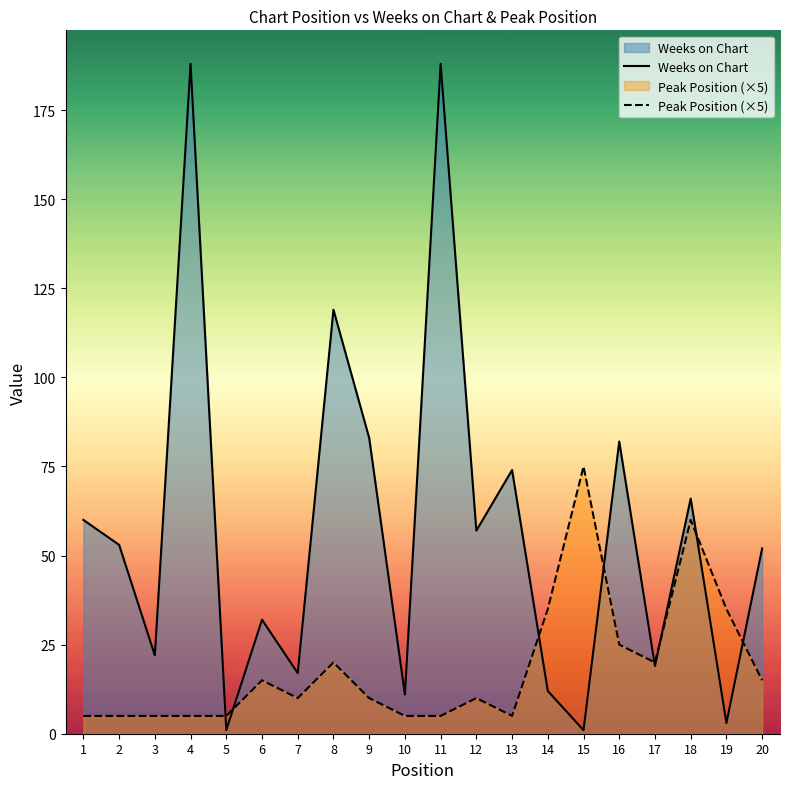

What is the average value of the Weeks on Chart series?

57